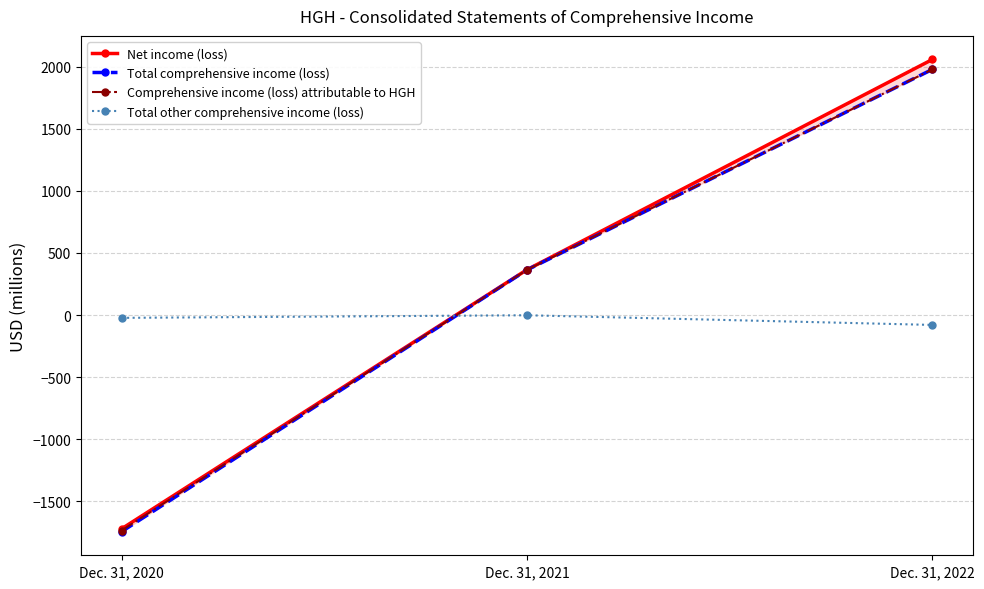

What is the sum of all Total comprehensive income (loss) values?

596